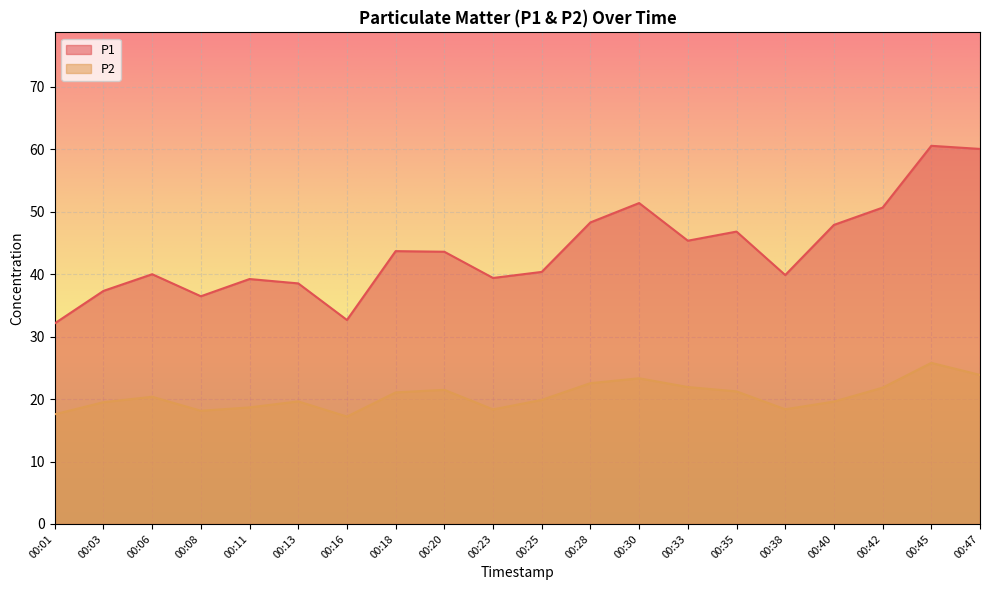

At which category does P2 reach its first local valley?

00:08